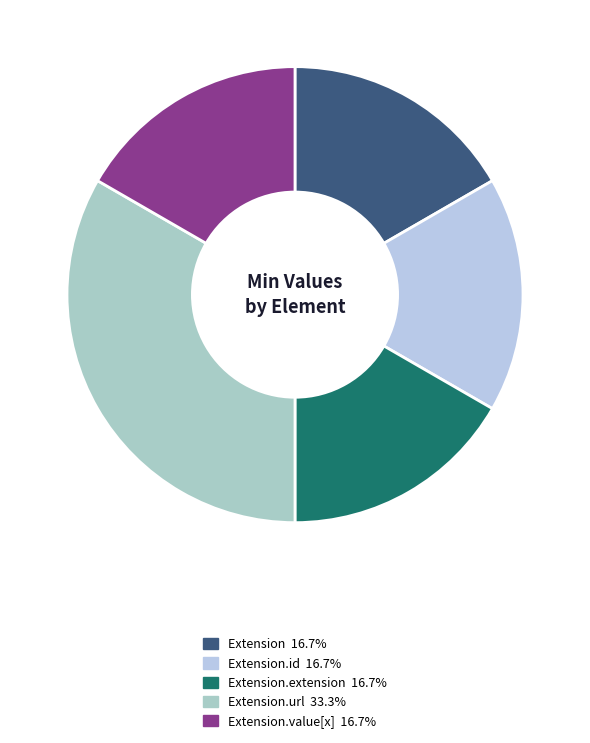

How many slices are in this pie chart?

5